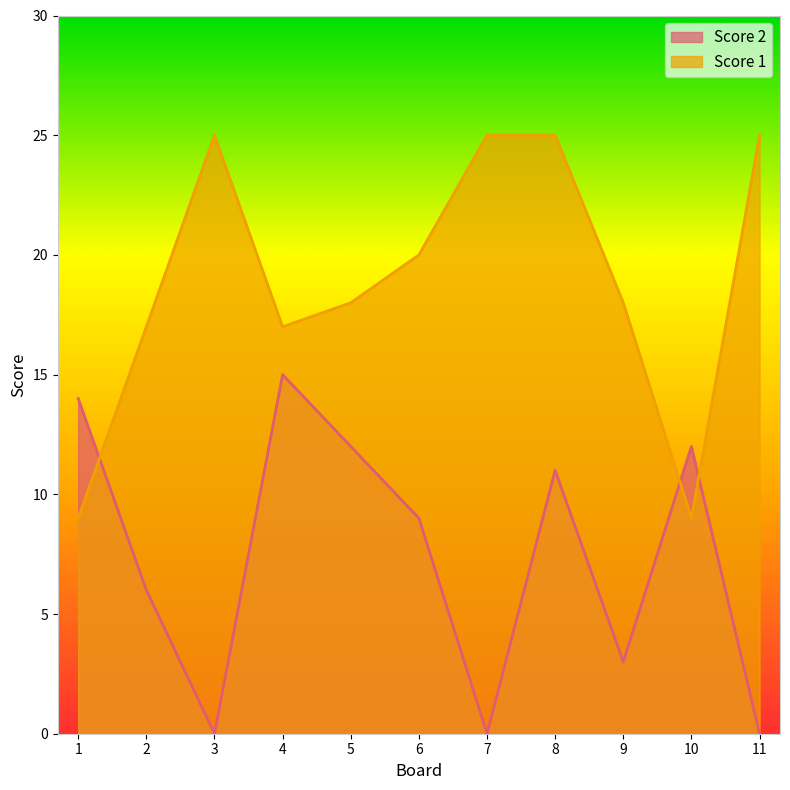

Does the chart display data point markers on the line(s)?

No